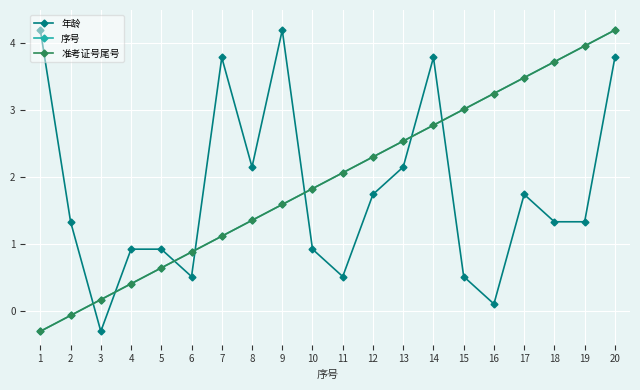

What is the value of the 年龄 point at the 11th from the left?

0.5